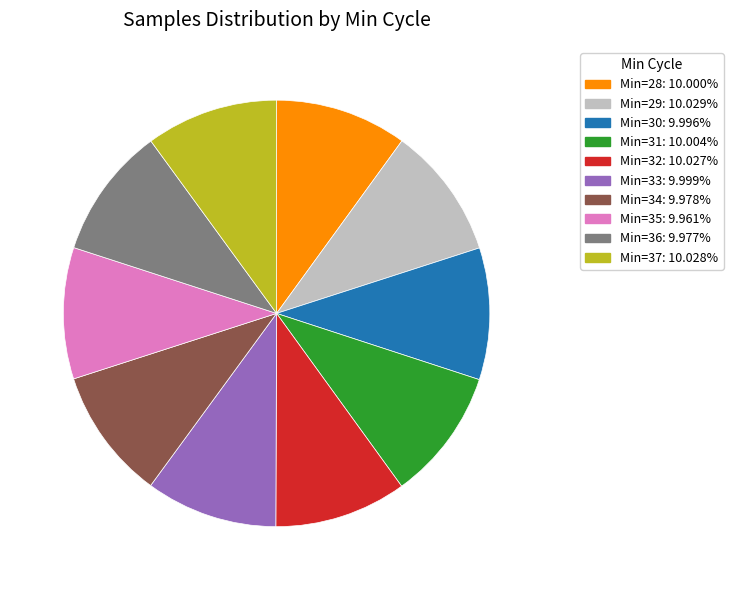

Is there any slice that represents more than half of the pie?

No